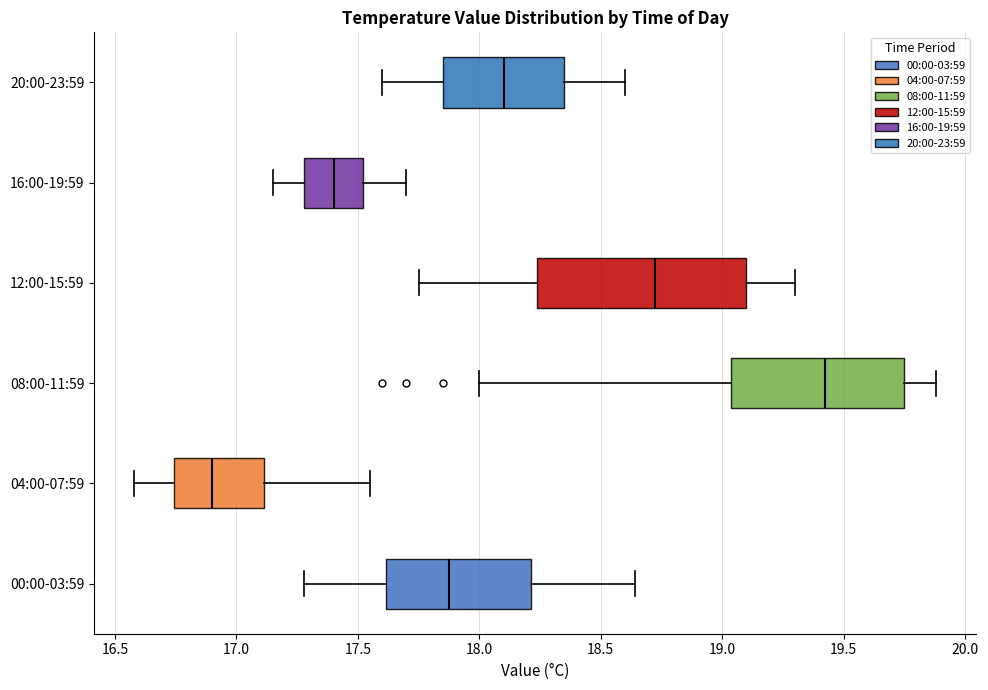

Which box is the widest, from its left edge to its right edge?

12:00-15:59